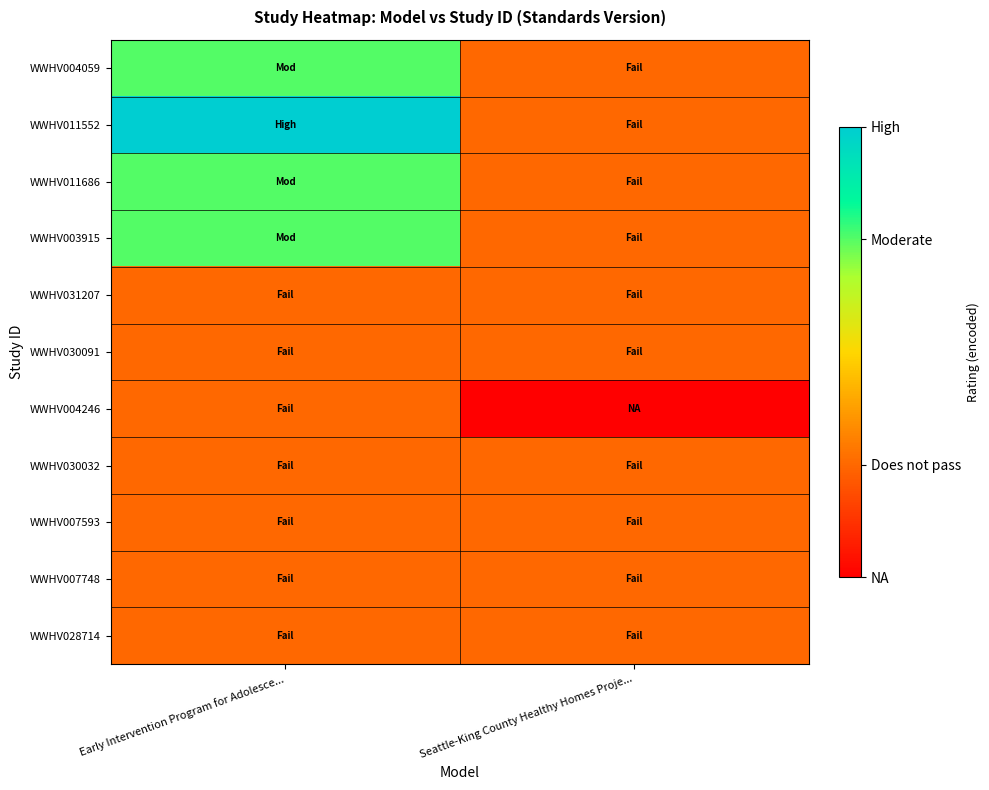

What is the smallest value displayed?

-1